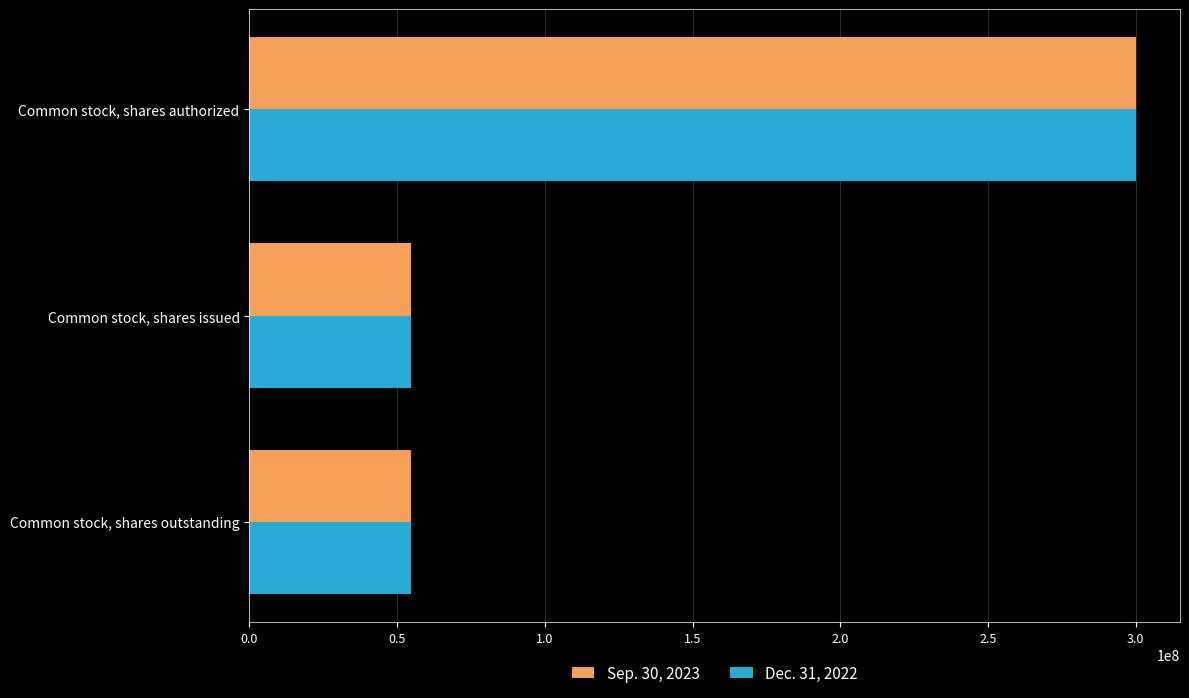

At Common stock, shares issued, list the series in order from largest to smallest.

Sep. 30, 2023, Dec. 31, 2022